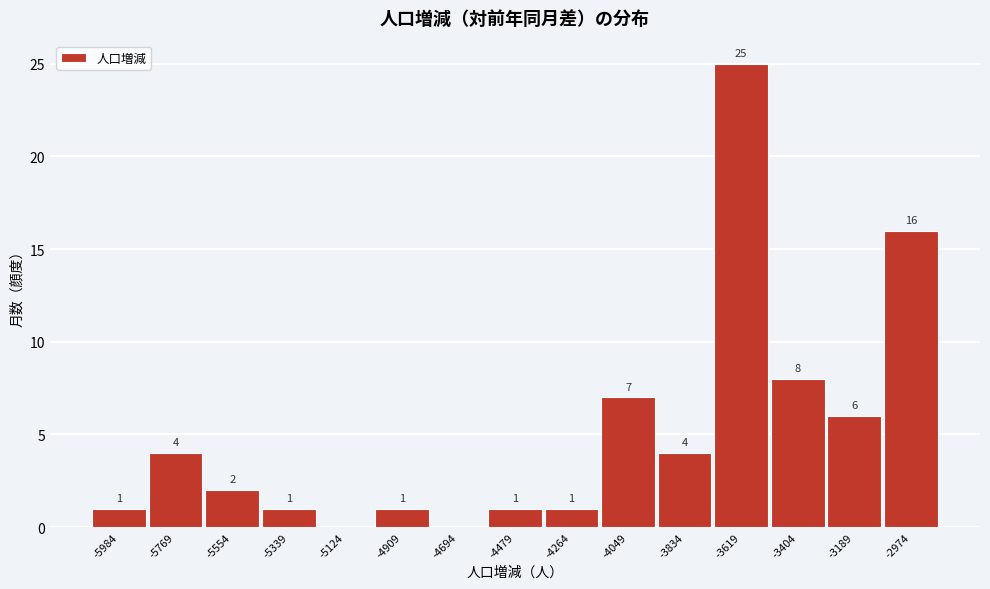

Reading left to right, list all the values displayed in this chart.

-5984=1	-5769=4	-5554=2	-5339=1	-5124=0	-4909=1	-4694=0	-4479=1	-4264=1	-4049=7	-3834=4	-3619=25	-3404=8	-3189=6	-2974=16